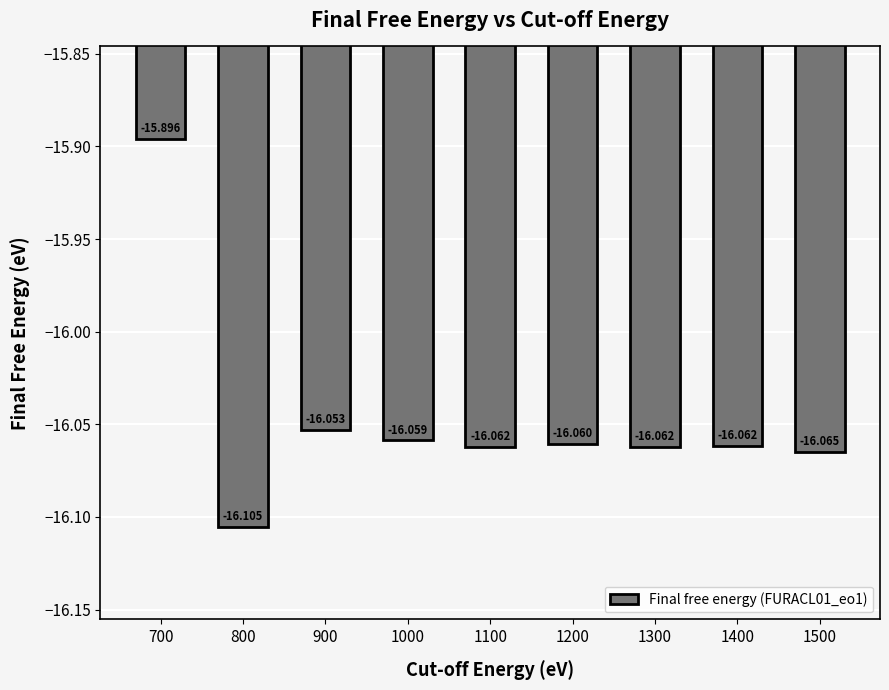

True or false: the data shows -24.9 at 1500.

False